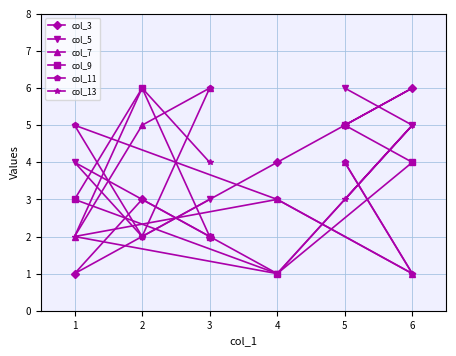

What is the sum of the col_13 values at 3 and 4?

5